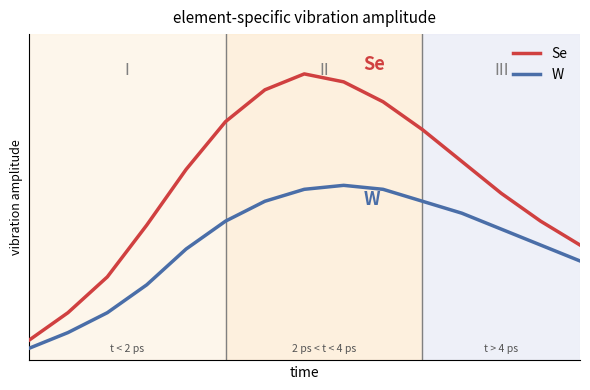

Does the chart display data point markers on the line(s)?

No